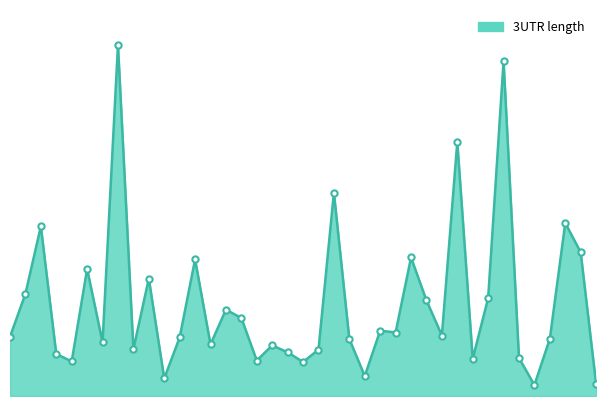

Does the chart have visible grid lines?

No